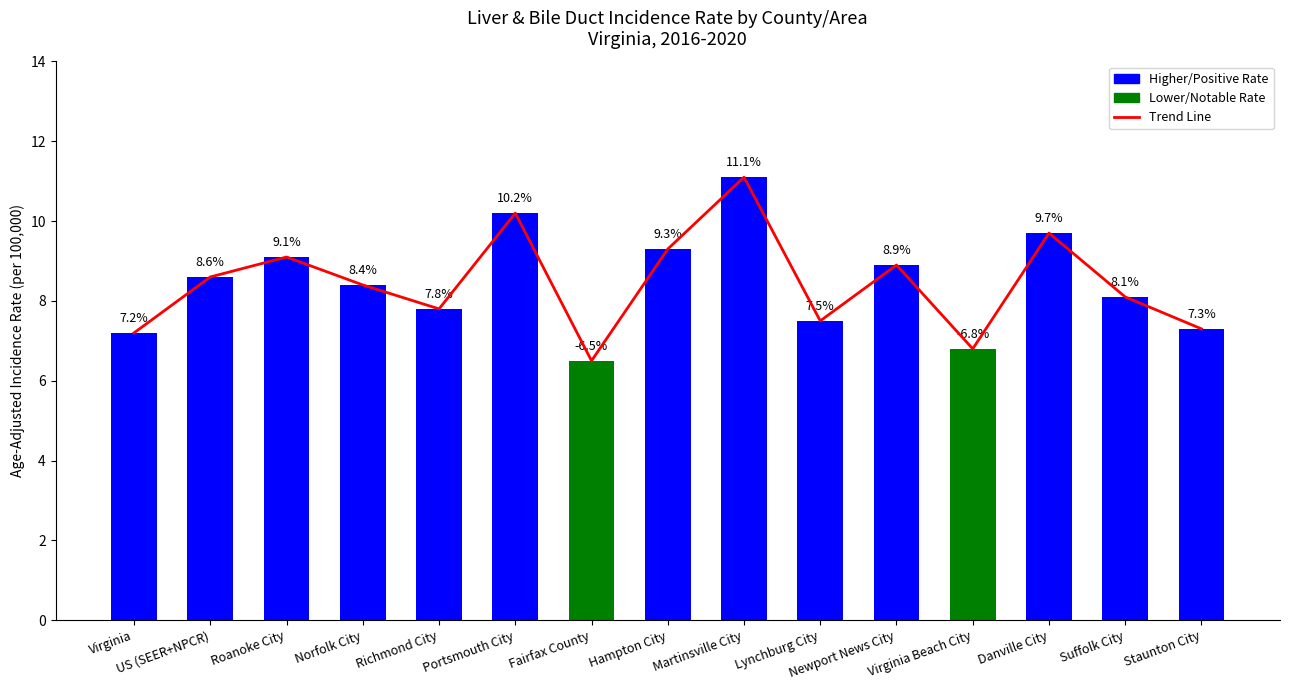

Is the value of Trend Line at Norfolk City greater than the value of Age-Adjusted Incidence Rate at Virginia?

Yes